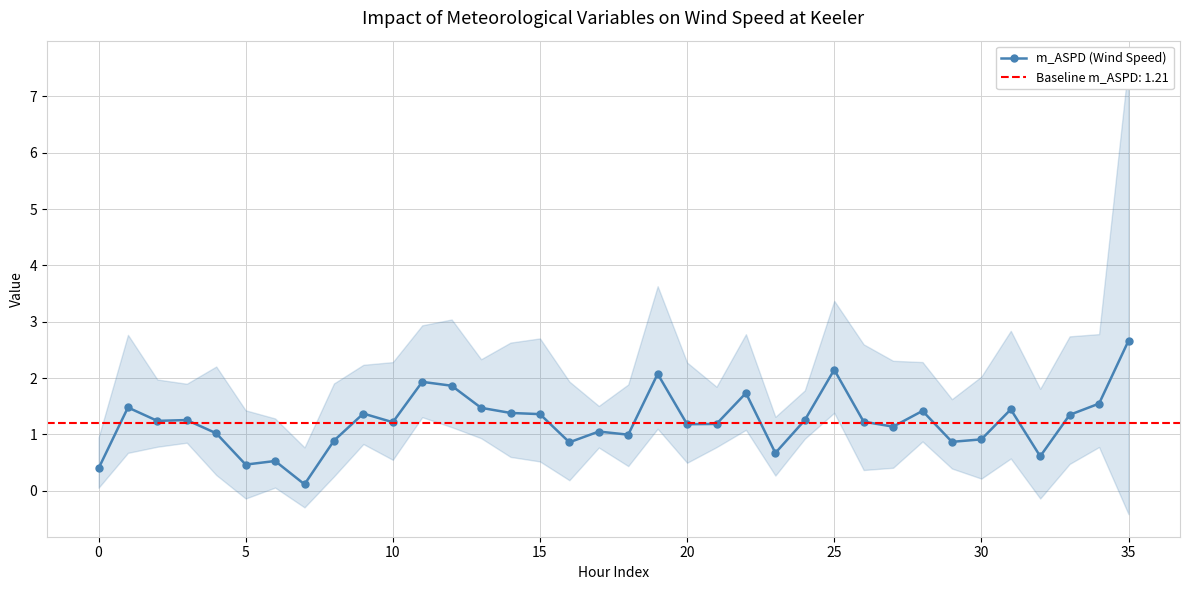

True or false: m_ASPD (Wind Speed) has more than 0 points higher than both neighbors.

True